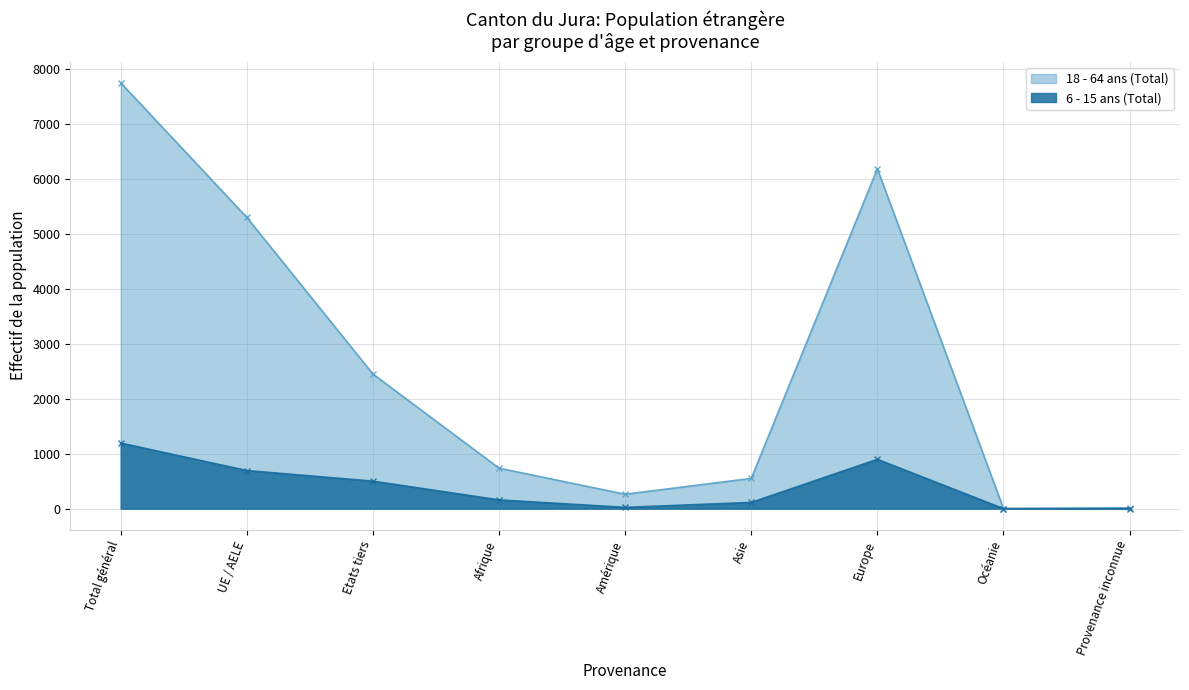

At which category does 6 - 15 ans (Total) reach its first local peak?

Europe